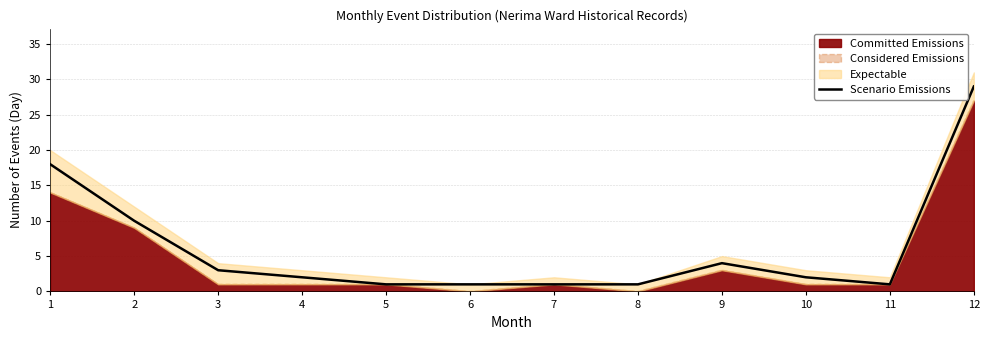

At which category does the data reach its first local valley?

11